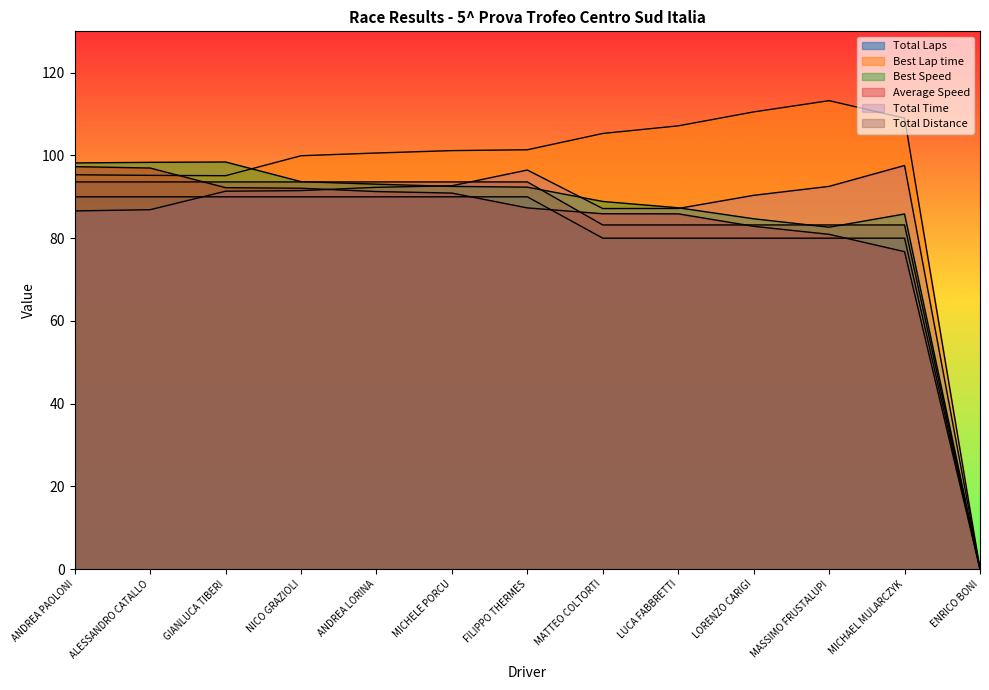

What position from the left is ANDREA PAOLONI?

1